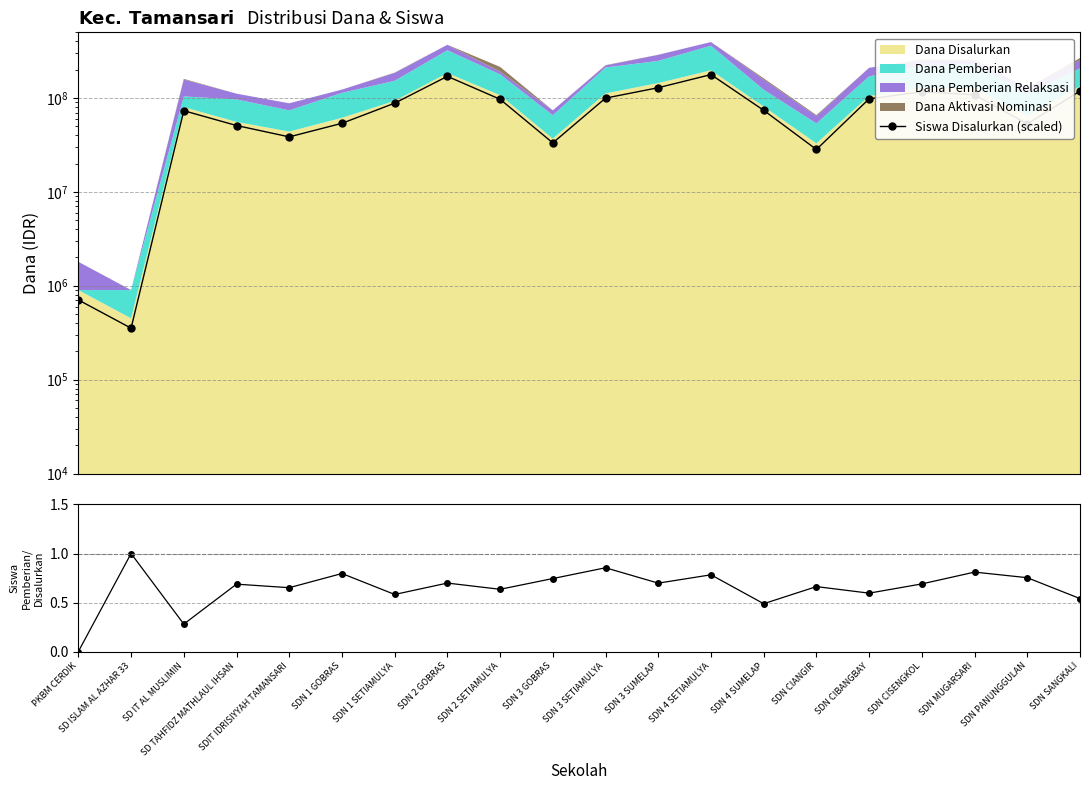

Reading left to right, transcribe all the data shown in this chart.

Siswa Disalurkan (scaled): PKBM CERDIK=706733.1	SD ISLAM AL AZHAR 33=353366.5	SD IT AL MUSLIMIN=73146872.5	SD TAHFIDZ MATHLAUL IHSAN=50884780.9	SDIT IDRISIYYAH TAMANSARI=38516952.2	SDN 1 GOBRAS=53711713.1	SDN 1 SETIAMULYA=87988266.9	SDN 2 GOBRAS=169969302.8	SDN 2 SETIAMULYA=96822430.3	SDN 3 GOBRAS=33216454.2	SDN 3 SETIAMULYA=99649362.5	SDN 3 SUMELAP=128625418.3	SDN 4 SETIAMULYA=177390000.0	SDN 4 SUMELAP=73853605.6	SDN CIANGIR=28269322.7	SDN CIBANGBAY=97882529.9	SDN CISENGKOL=116257589.6	SDN MUGARSARI=108130159.4	SDN PANUNGGULAN=53004980.1	SDN SANGKALI=118377788.8
Pemberian/Disalurkan: PKBM CERDIK=0.0	SD ISLAM AL AZHAR 33=1.0	SD IT AL MUSLIMIN=0.3	SD TAHFIDZ MATHLAUL IHSAN=0.7	SDIT IDRISIYYAH TAMANSARI=0.7	SDN 1 GOBRAS=0.8	SDN 1 SETIAMULYA=0.6	SDN 2 GOBRAS=0.7	SDN 2 SETIAMULYA=0.6	SDN 3 GOBRAS=0.7	SDN 3 SETIAMULYA=0.9	SDN 3 SUMELAP=0.7	SDN 4 SETIAMULYA=0.8	SDN 4 SUMELAP=0.5	SDN CIANGIR=0.7	SDN CIBANGBAY=0.6	SDN CISENGKOL=0.7	SDN MUGARSARI=0.8	SDN PANUNGGULAN=0.8	SDN SANGKALI=0.5